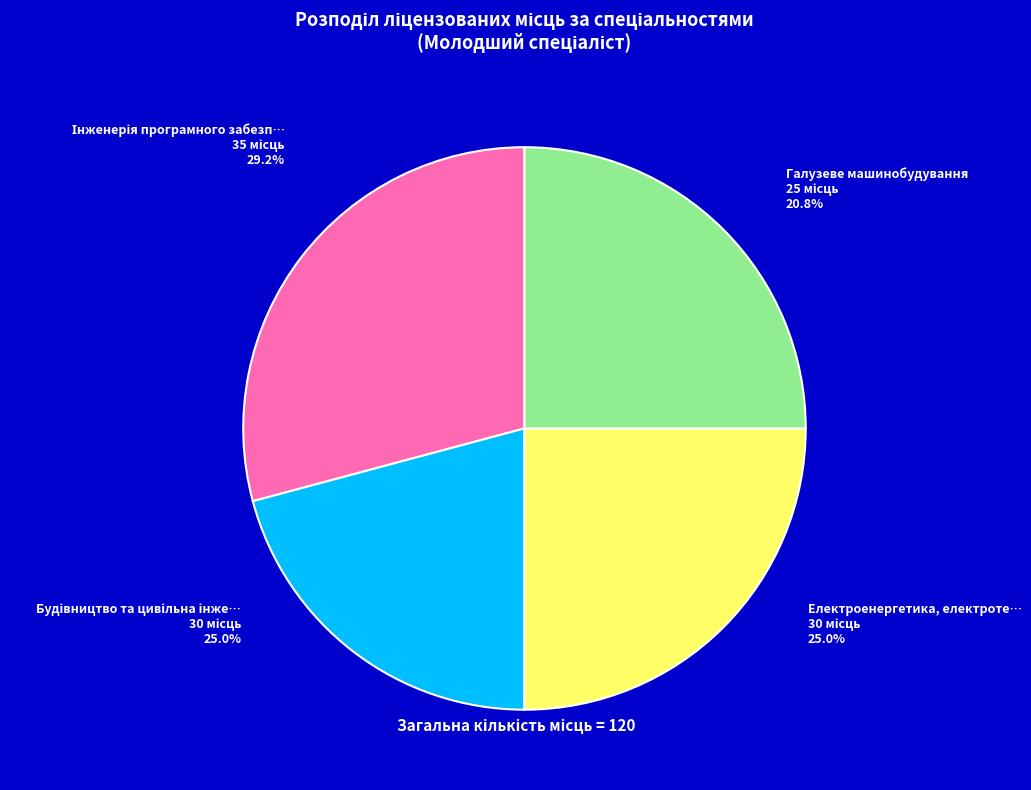

Which category has the smallest portion of the pie?

Галузеве машинобудування